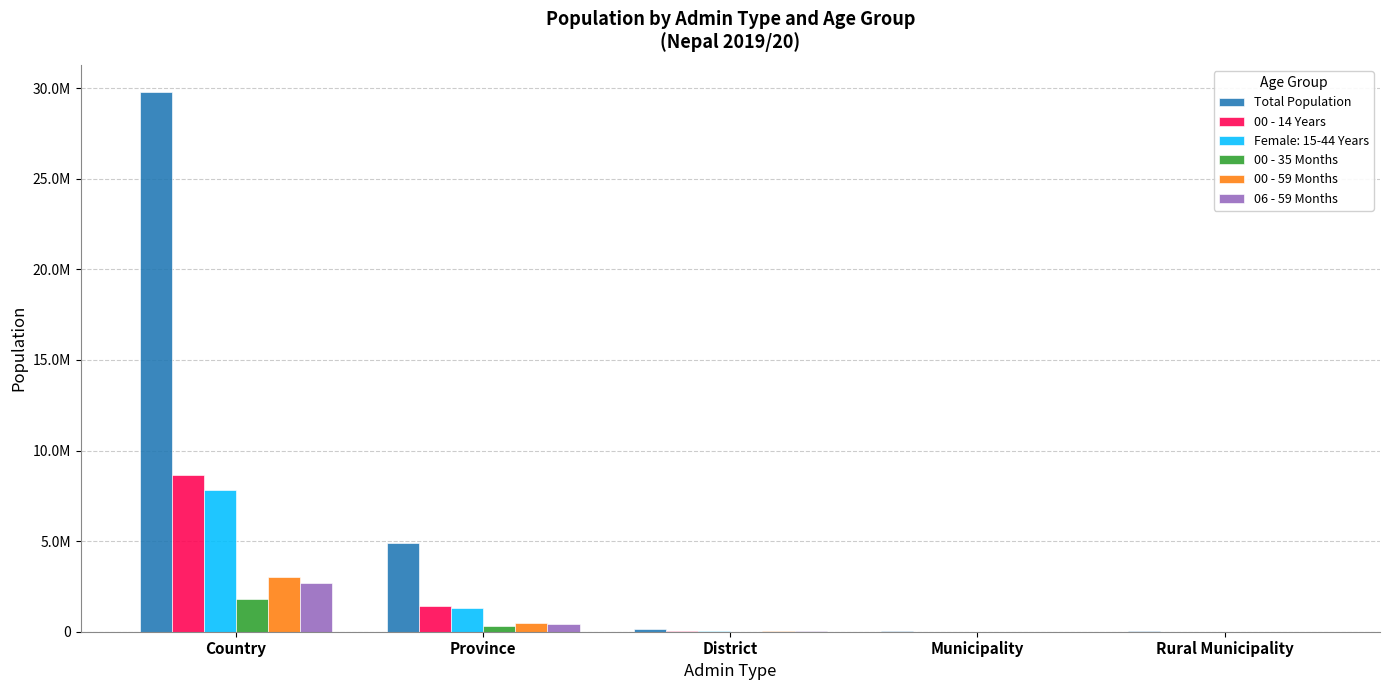

Between Country and District, which series saw the biggest shift?

Total Population